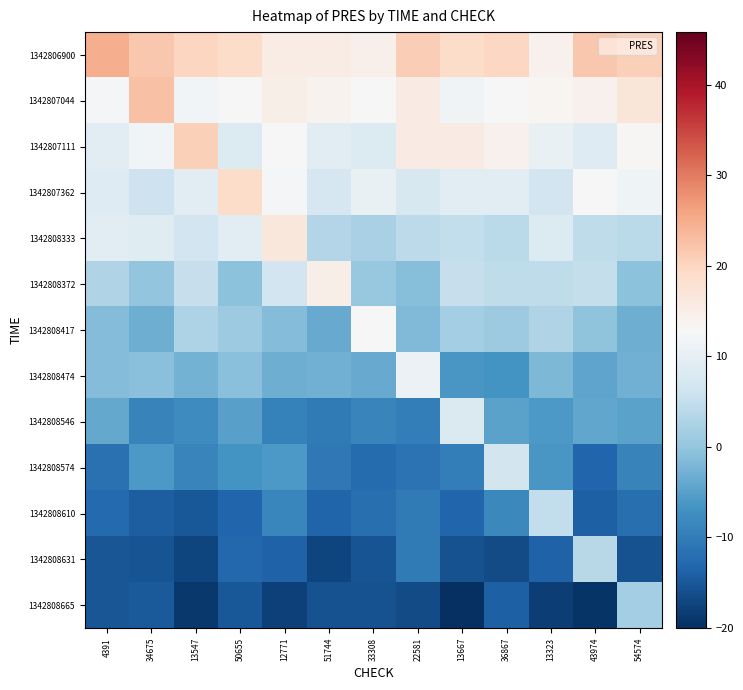

Which series has the largest range (max minus min)?

1342808665